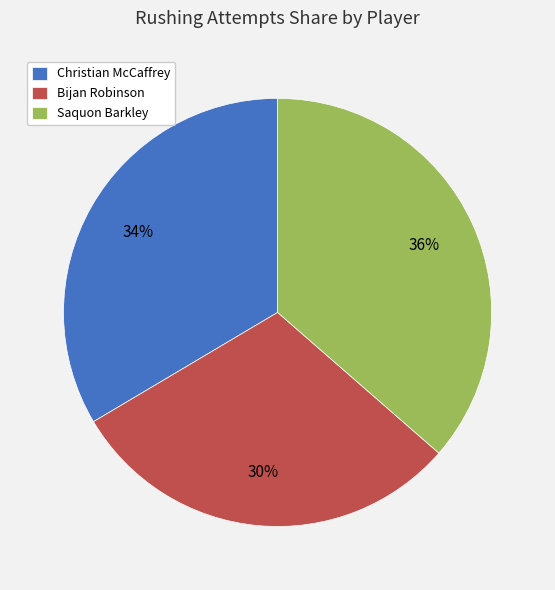

Is it true that Bijan Robinson is 37% of the pie?

False